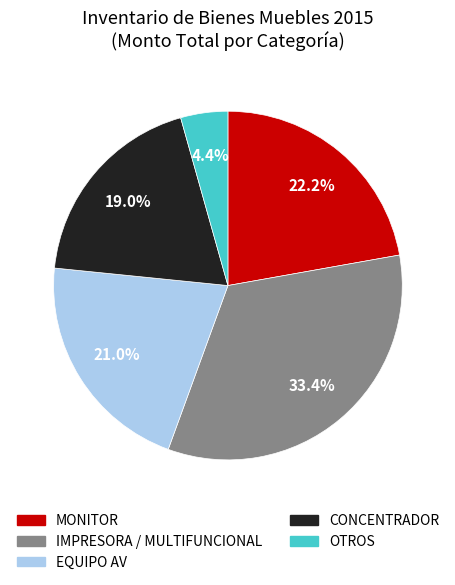

Is the sum of EQUIPO AV and OTROS greater than half?

No